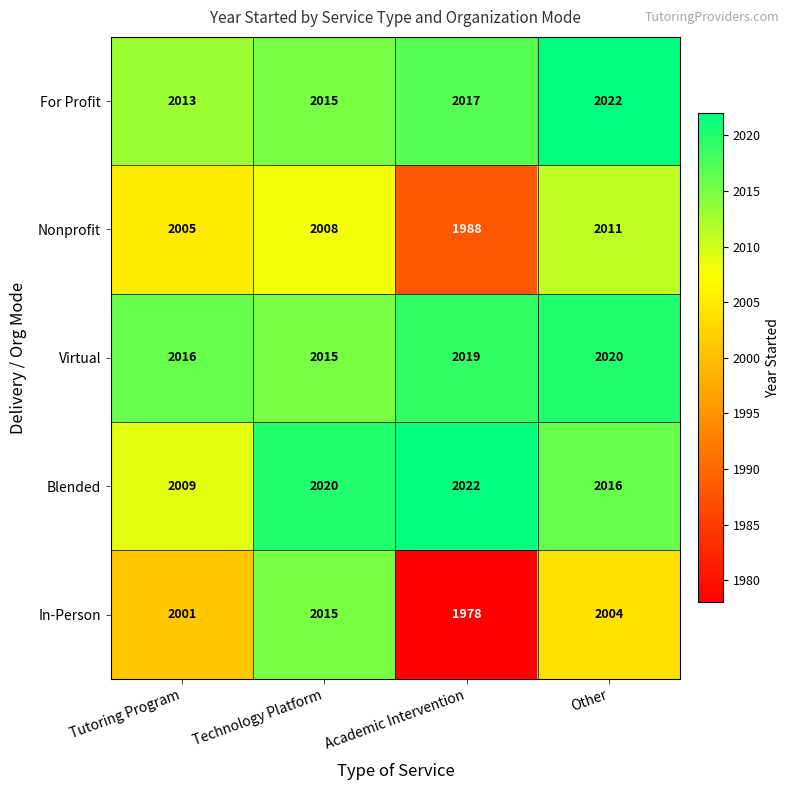

Rank the series at Academic Intervention from highest to lowest value.

Blended, Virtual, For Profit, Nonprofit, In-Person